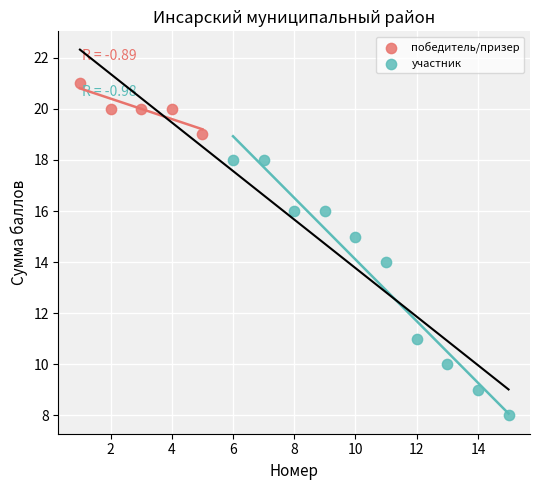

What are all the series names shown in the legend?

победитель/призер, участник